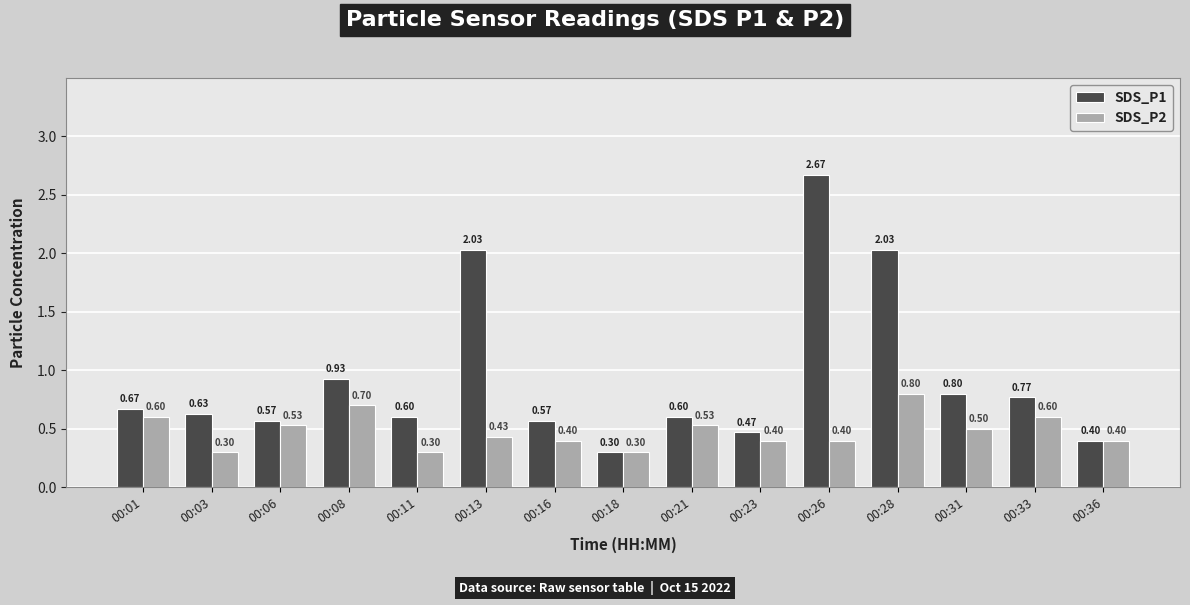

How many SDS_P2 values are between 0 and 1?

15